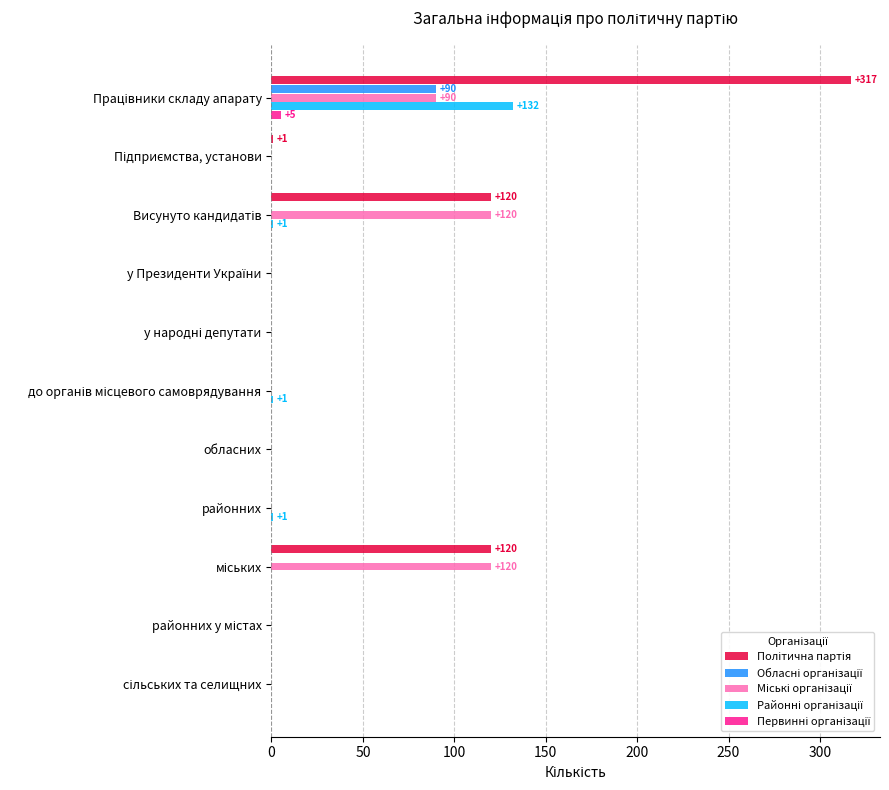

What is the greatest value displayed?

317